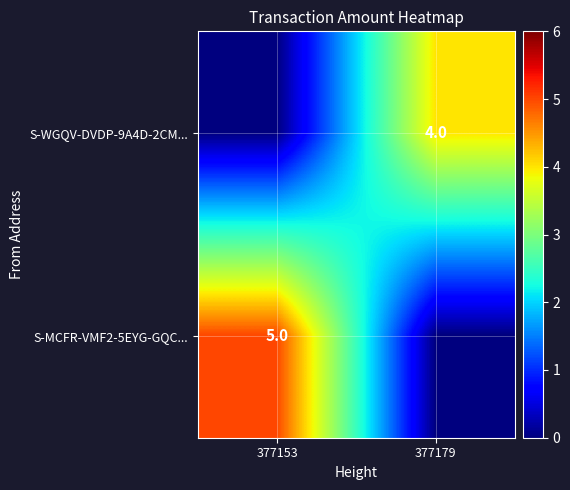

The value of S-MCFR-VMF2-5EYG-GQC... at 377153 is 5. True or false?

True